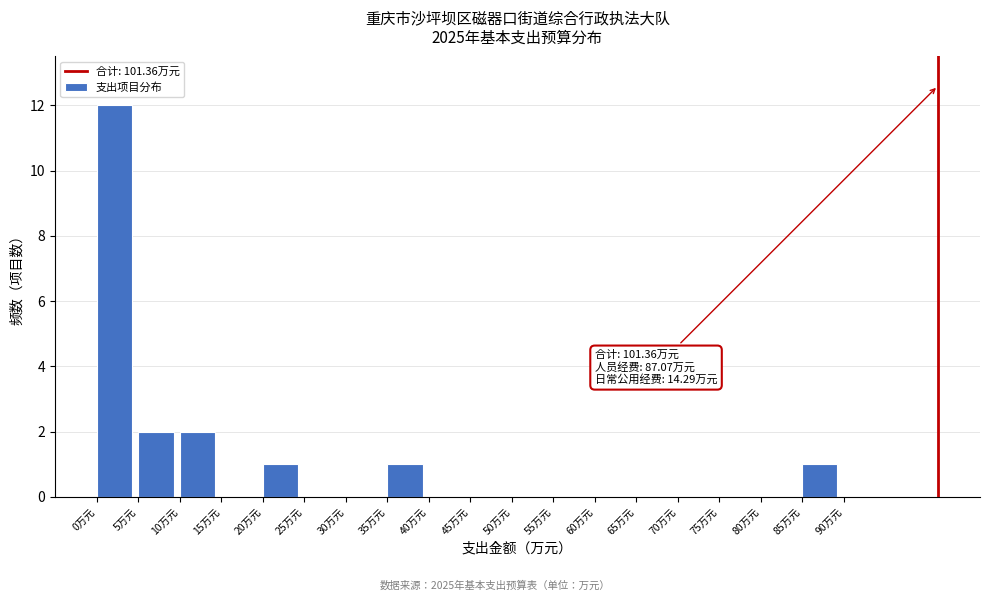

Over which range of the x-axis is the bar tallest?

0 to 5